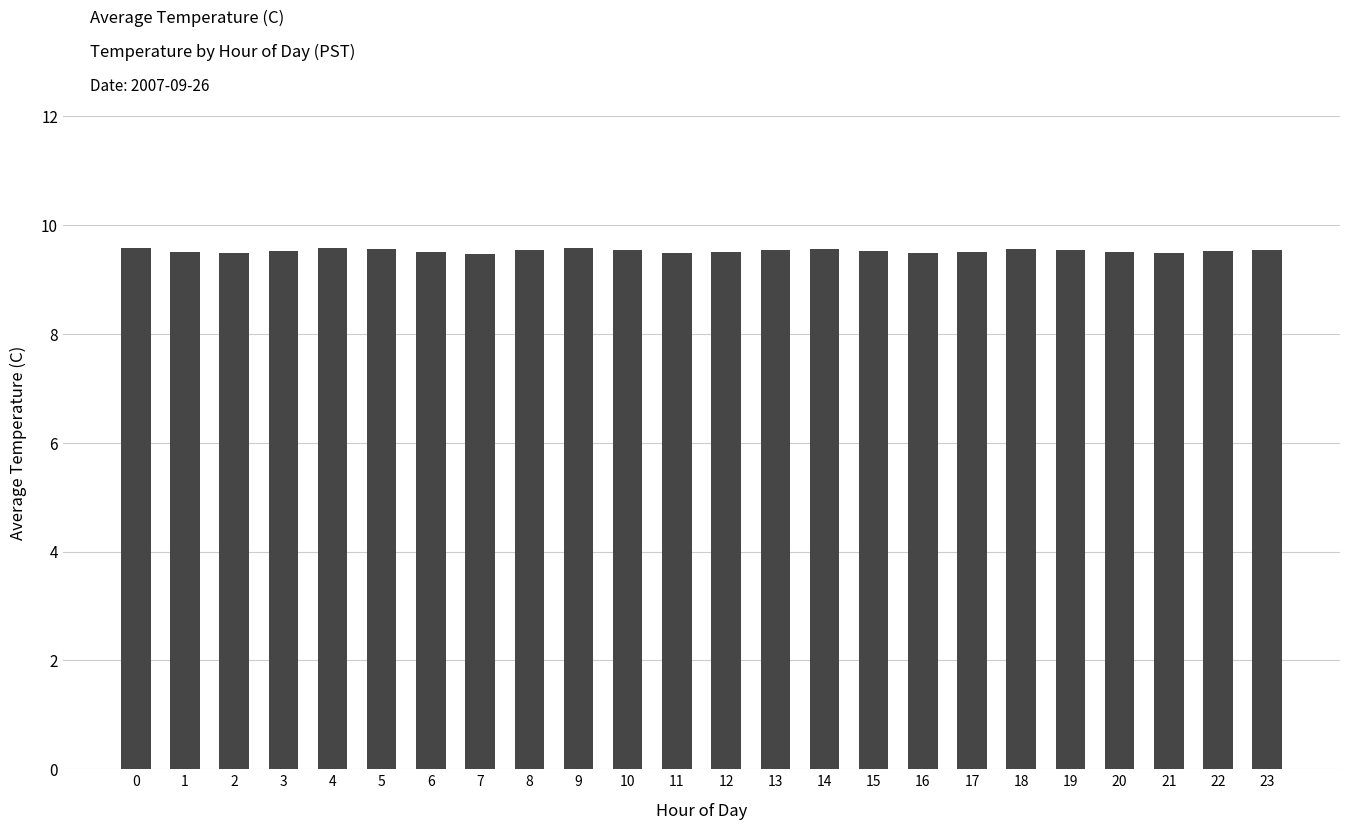

Approximately how many times larger is the value at 14 compared to 20?

1.0